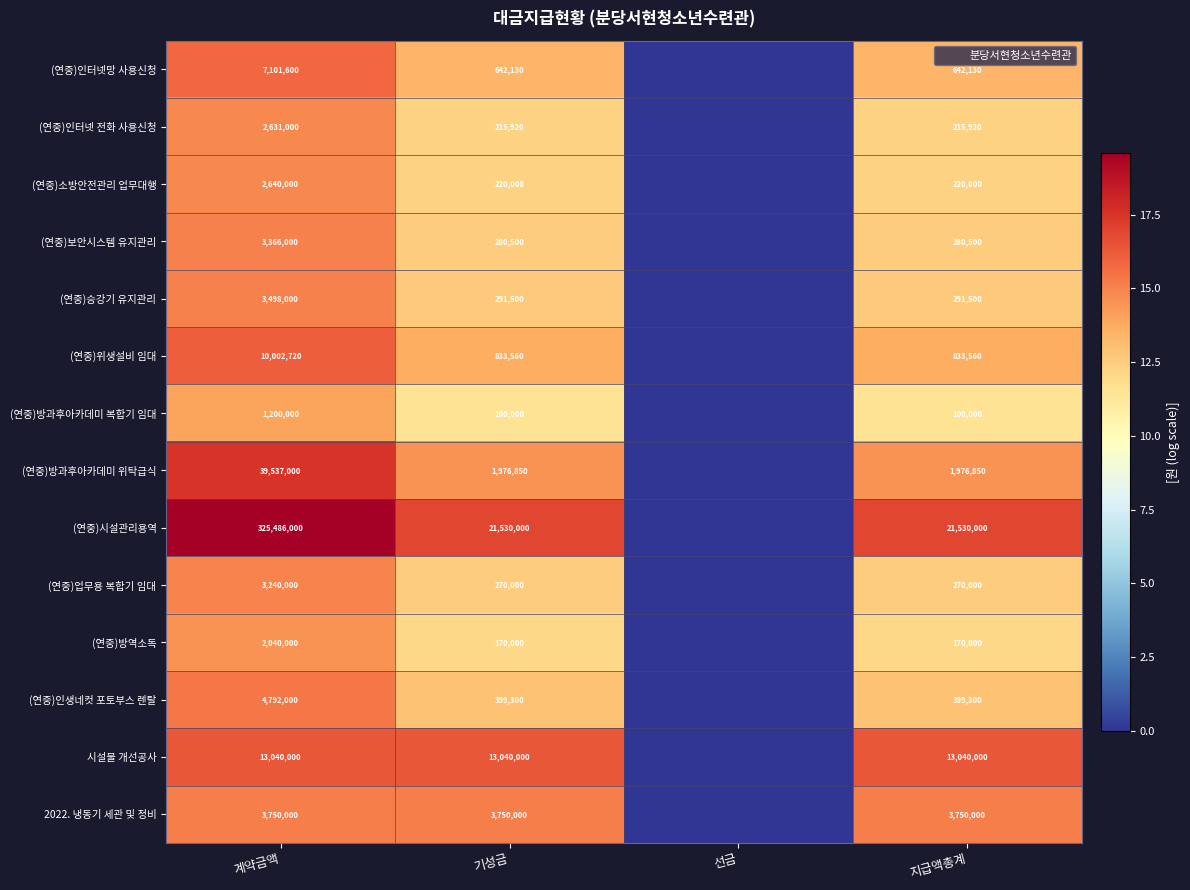

Which category has the lowest value in the (연중)소방안전관리 업무대행 series?

선금